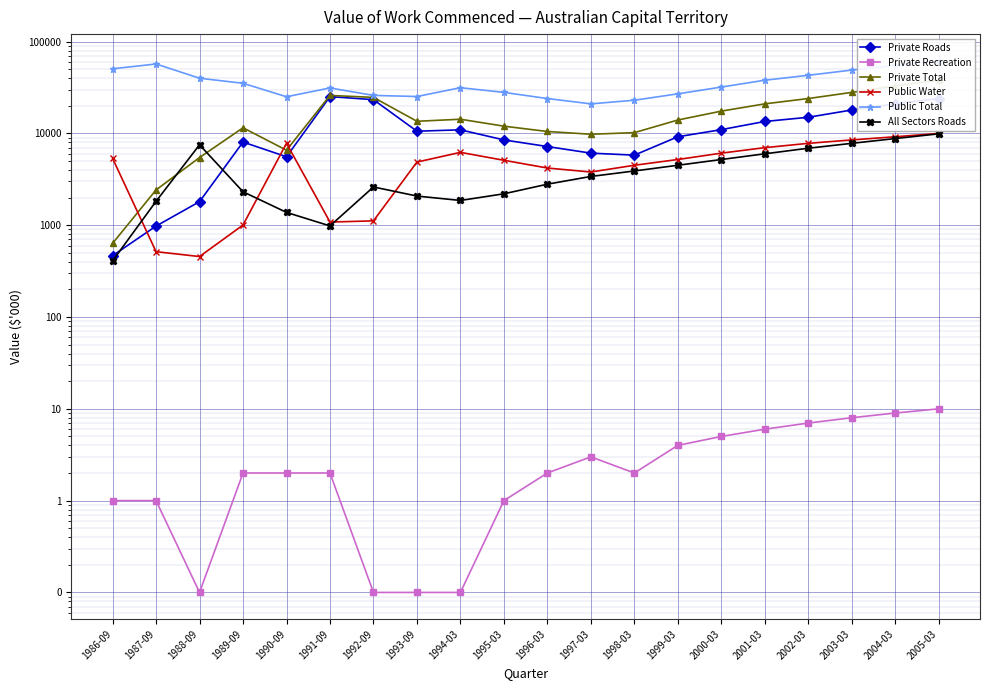

What are all the series names shown in the legend?

Private Roads, Private Recreation, Private Total, Public Water, Public Total, All Sectors Roads